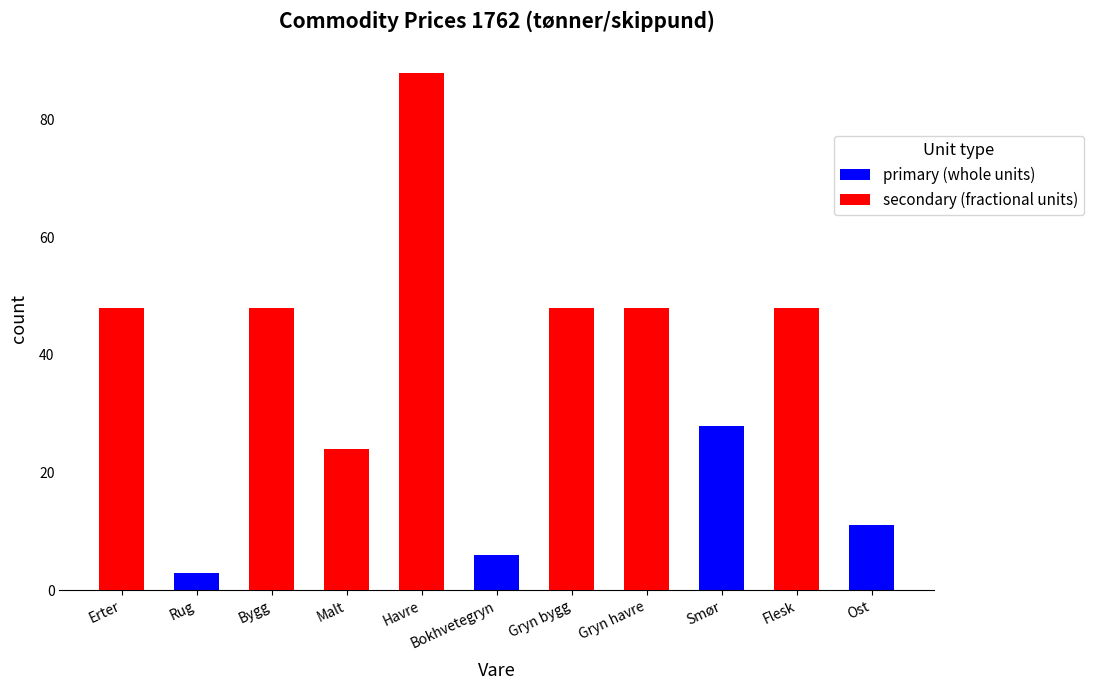

Reading left to right, what are all the values shown in this chart?

primary (whole units): Erter=3	Rug=3	Bygg=2	Malt=2	Havre=1	Bokhvetegryn=6	Gryn bygg=4	Gryn havre=4	Smør=28	Flesk=22	Ost=11
secondary (fractional units): Erter=48	Rug=0	Bygg=48	Malt=24	Havre=88	Bokhvetegryn=0	Gryn bygg=48	Gryn havre=48	Smør=0	Flesk=48	Ost=0